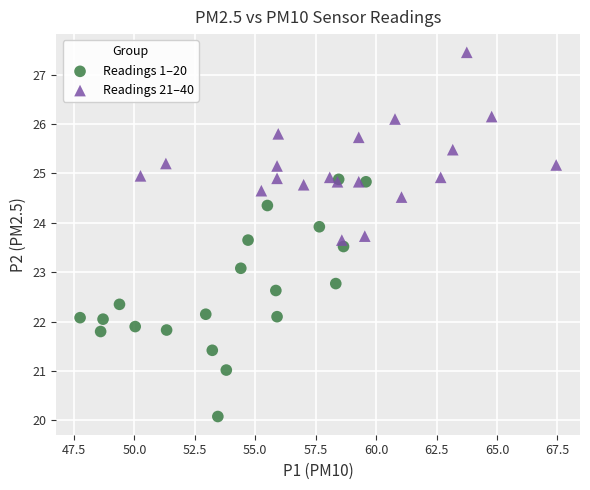

Which series reaches the maximum Y coordinate?

Readings 21–40